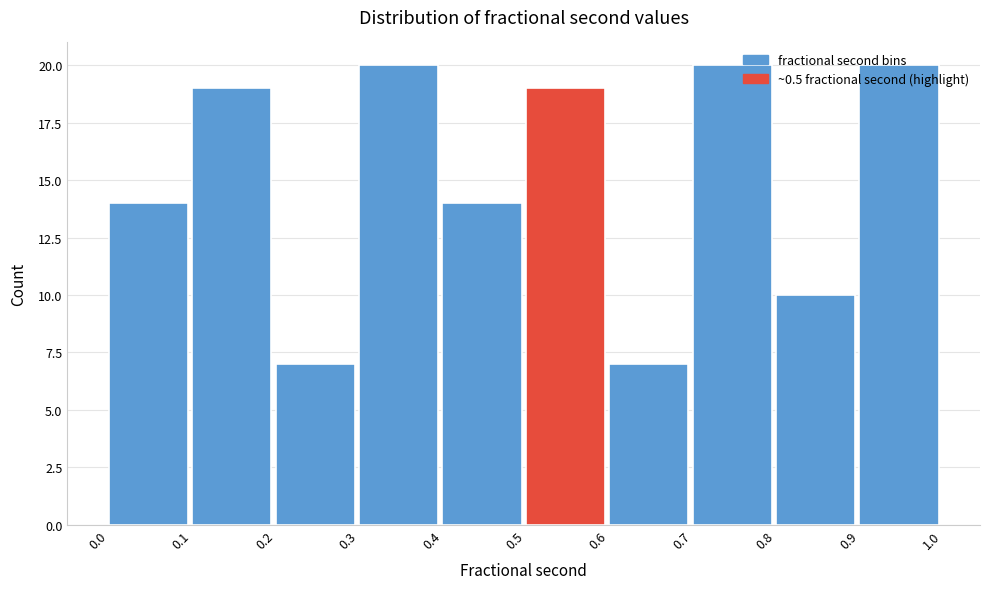

What is the value of the 5th bar from the left?

14